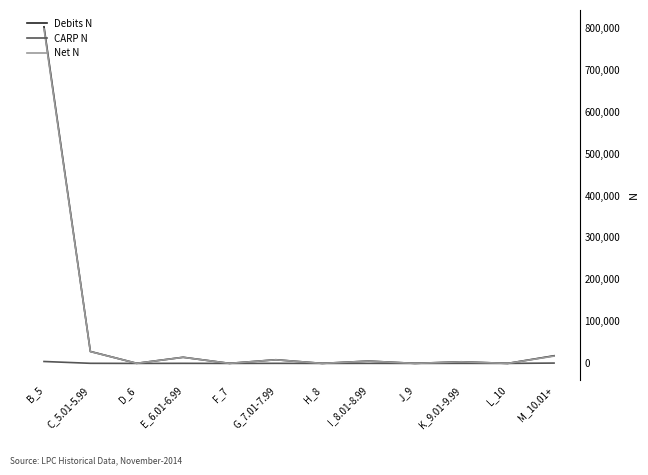

Which series has the largest range (max minus min)?

Debits N